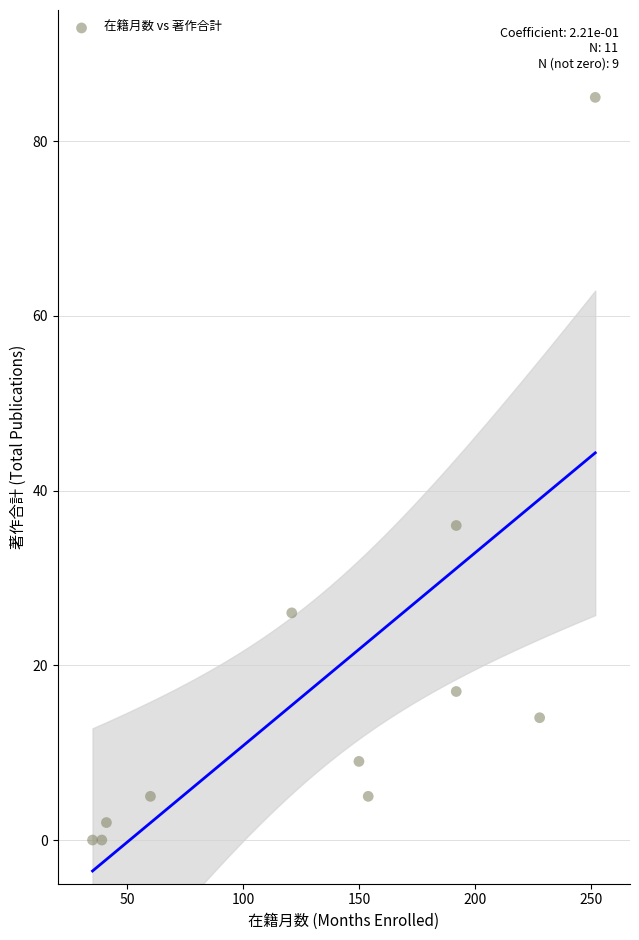

What is the average Y value?

18